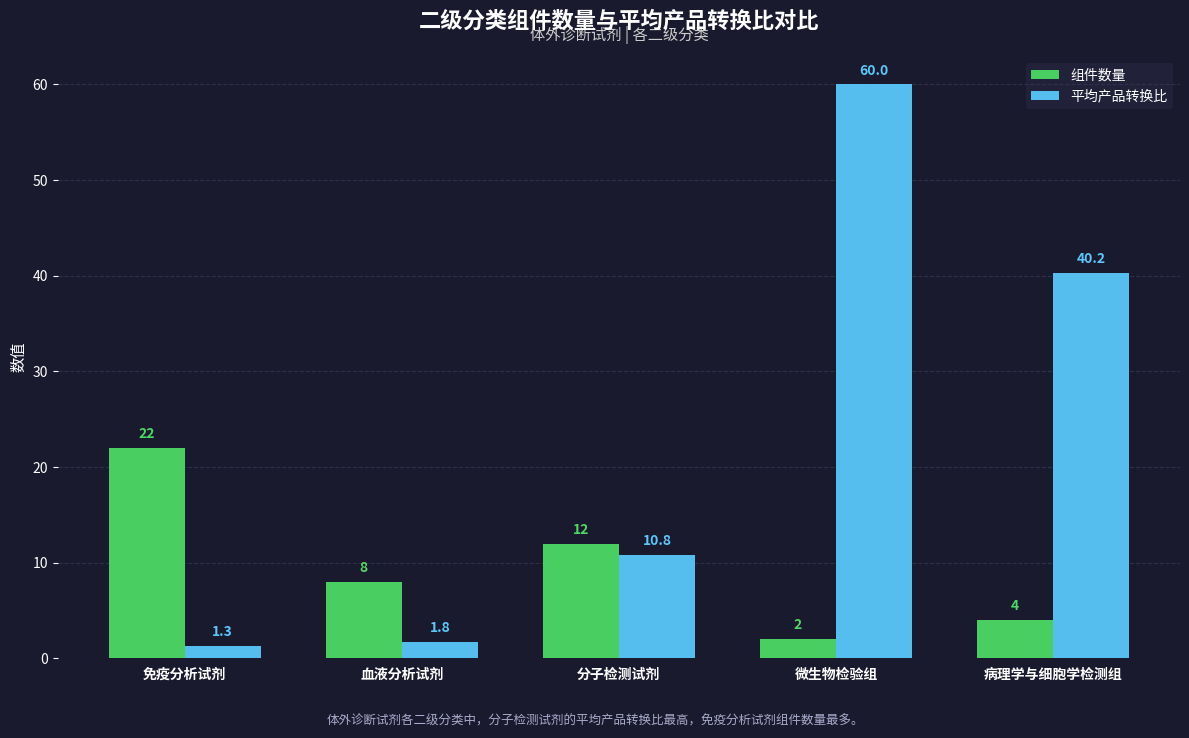

Which category has the highest value across all series?

微生物检验组